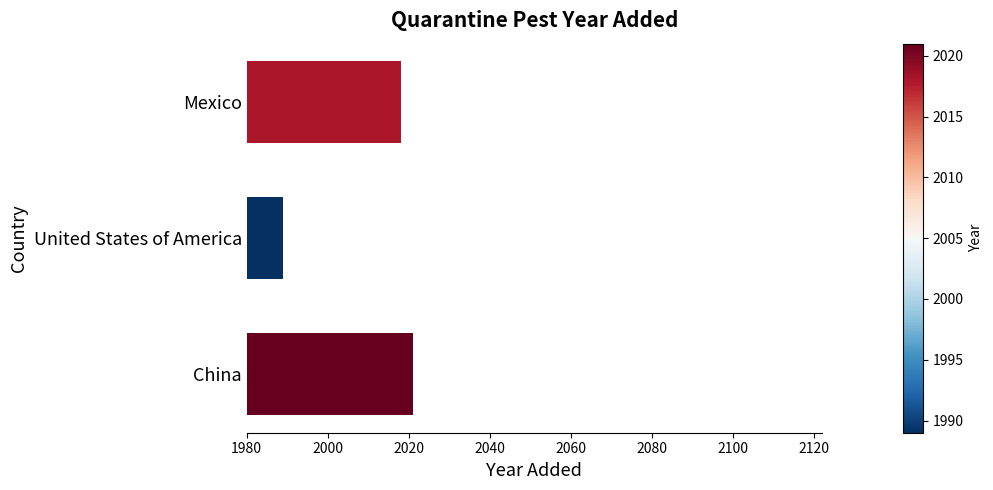

Does the chart contain stacked bars?

No